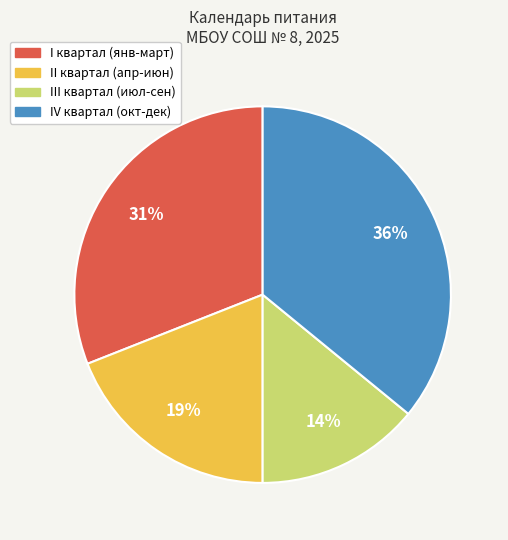

Combined, do IV квартал (окт-дек) and I квартал (янв-март) account for over 50%?

Yes